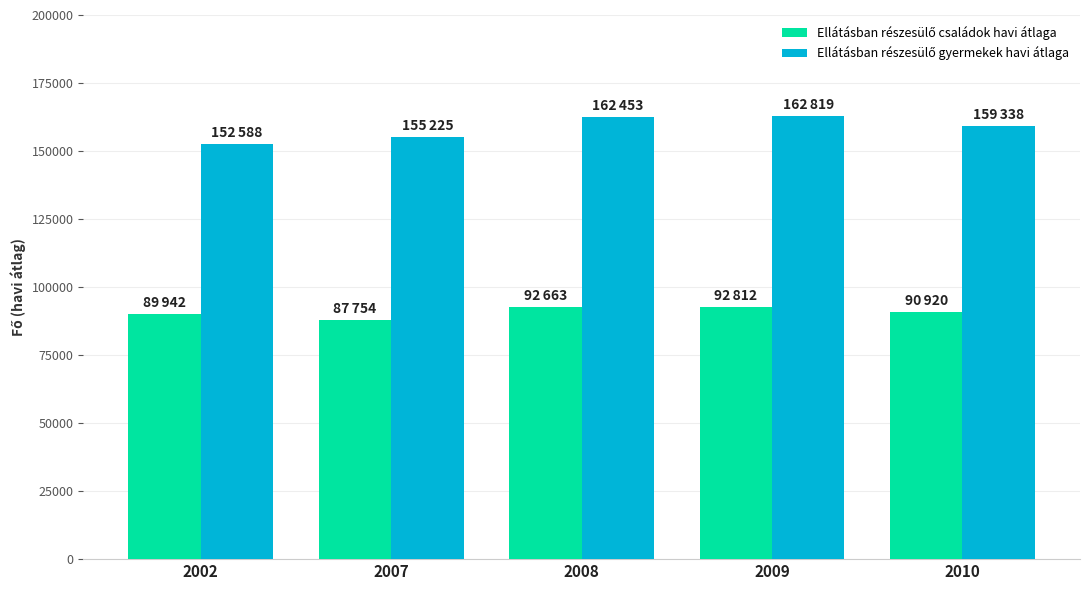

What is the spread (max minus min) of values at 2007?

67471